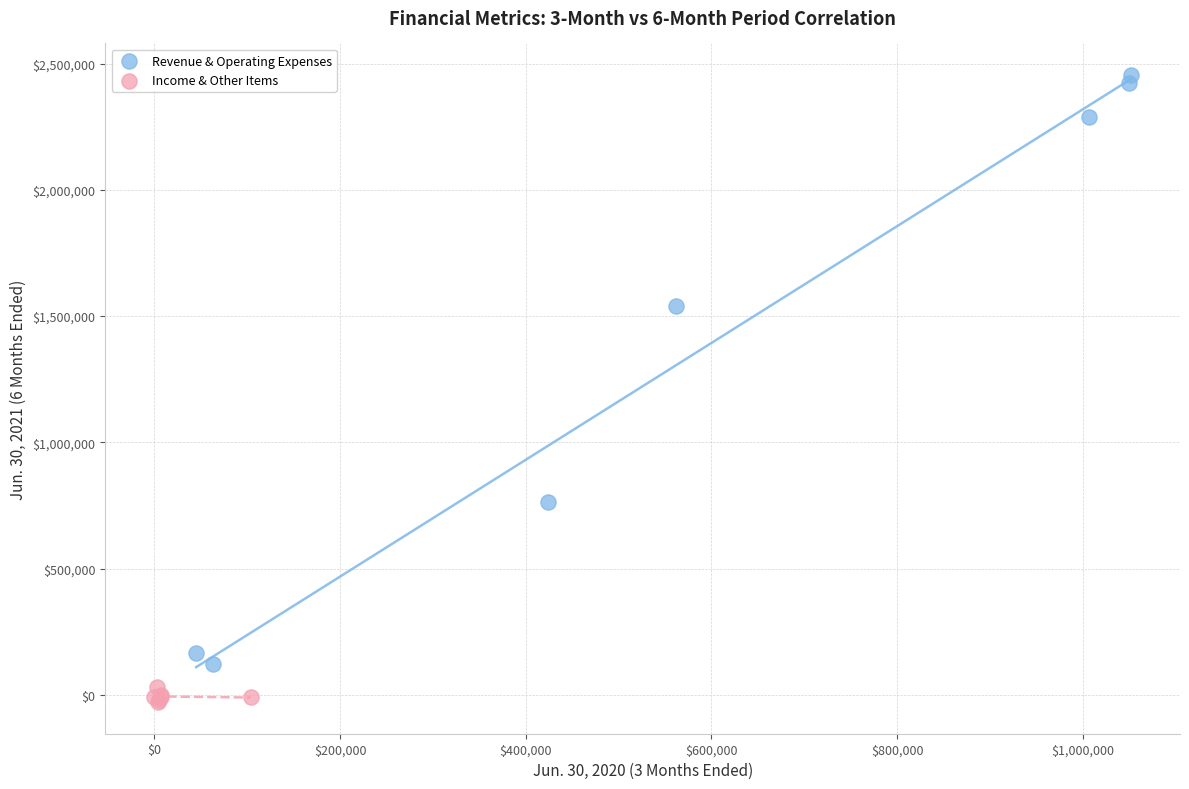

What are all the series names shown in the legend?

Revenue & Operating Expenses, Income & Other Items